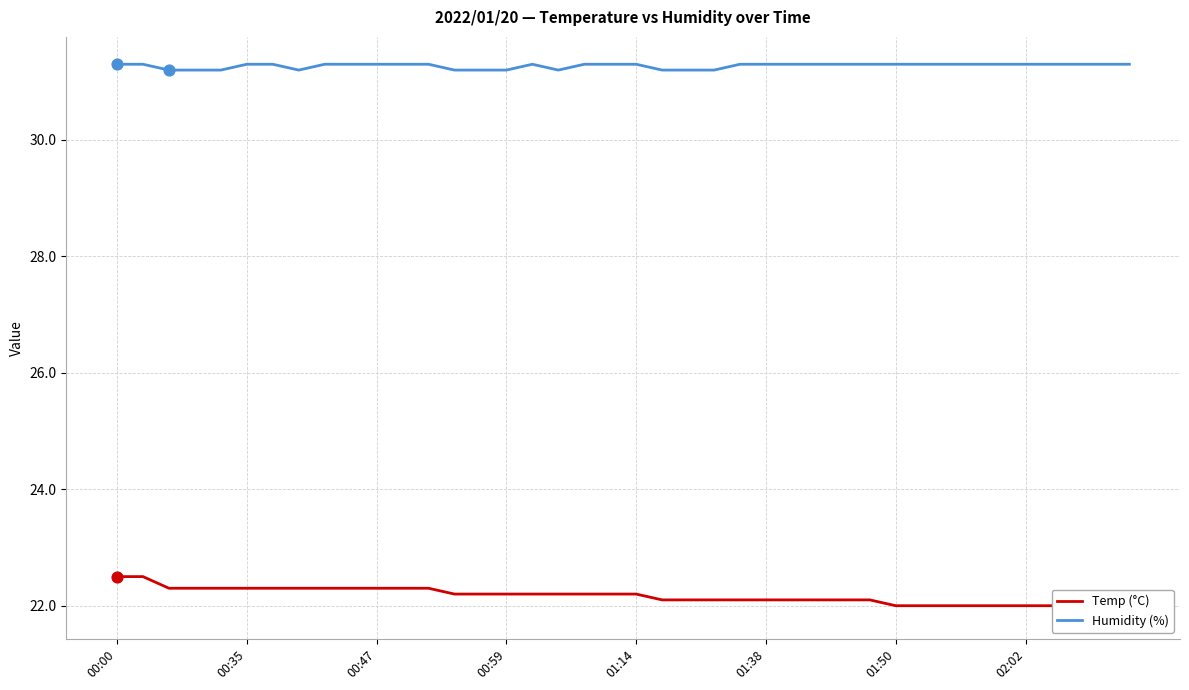

What is the total value across all series at 23?

53.3